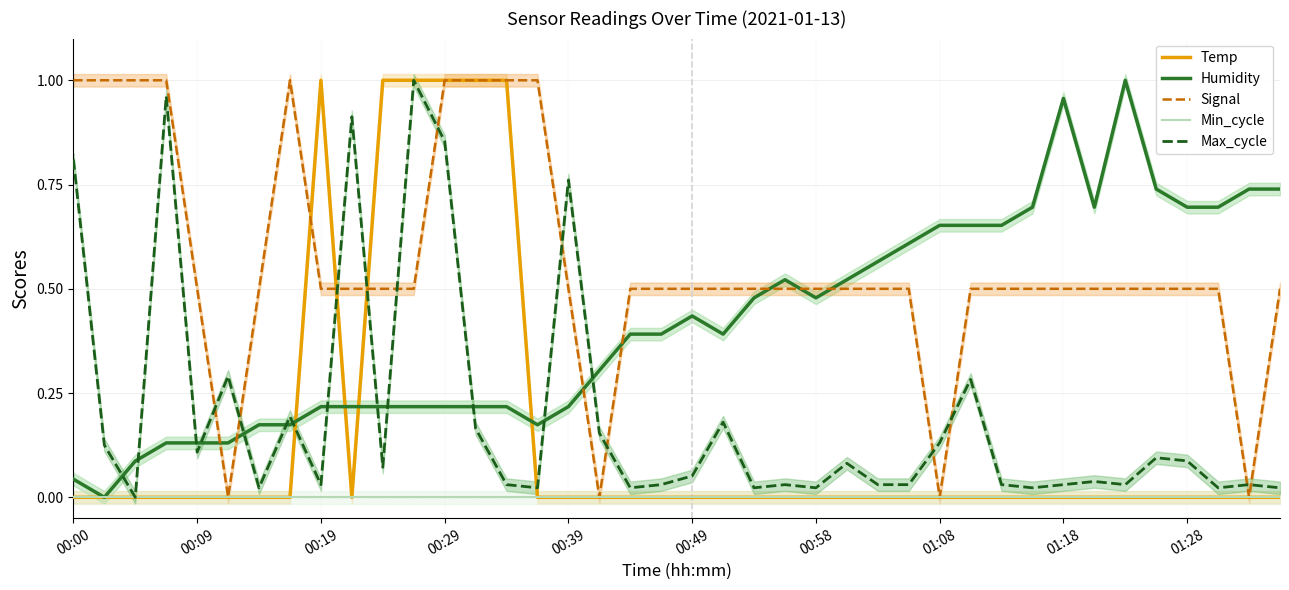

What are all the series names shown in the legend?

Temp, Humidity, Signal, Min_cycle, Max_cycle